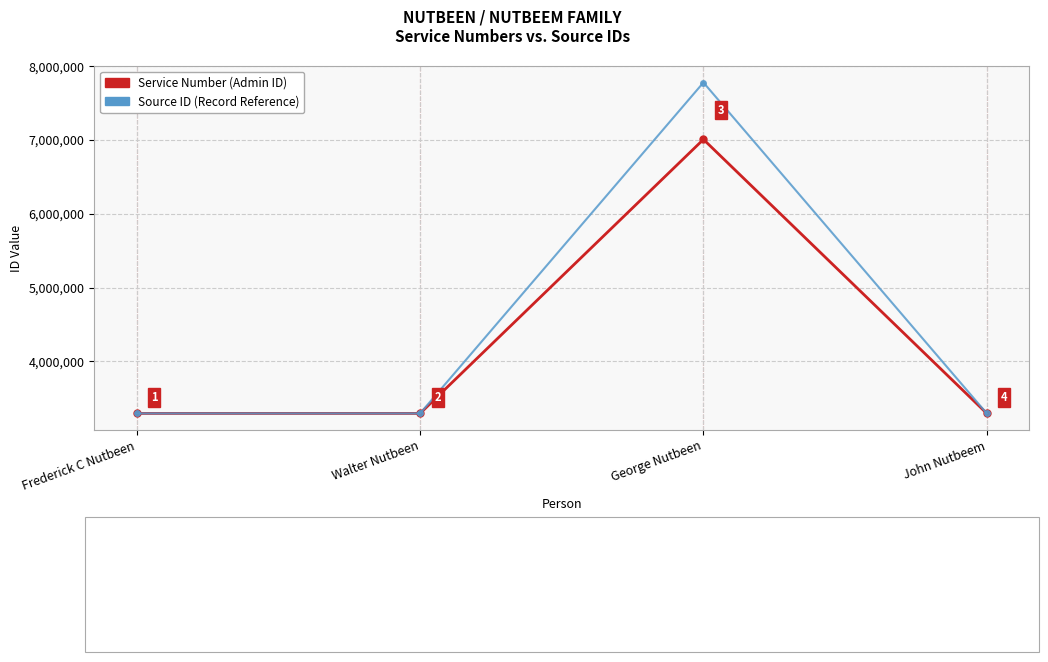

Which label corresponds to the largest value in the chart?

George Nutbeen